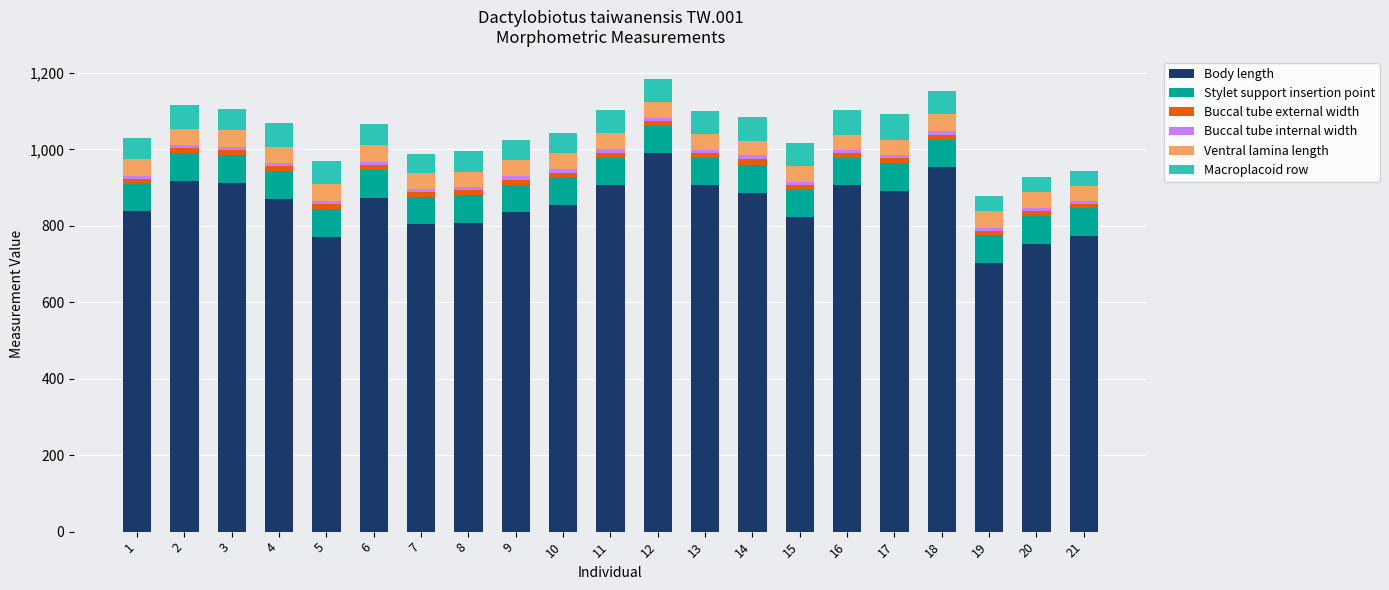

What is the minimum value for Body length?

703.7